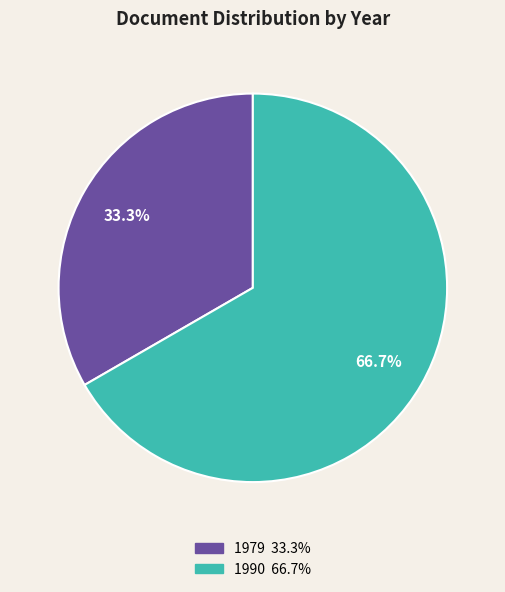

Does any single category account for the majority?

Yes